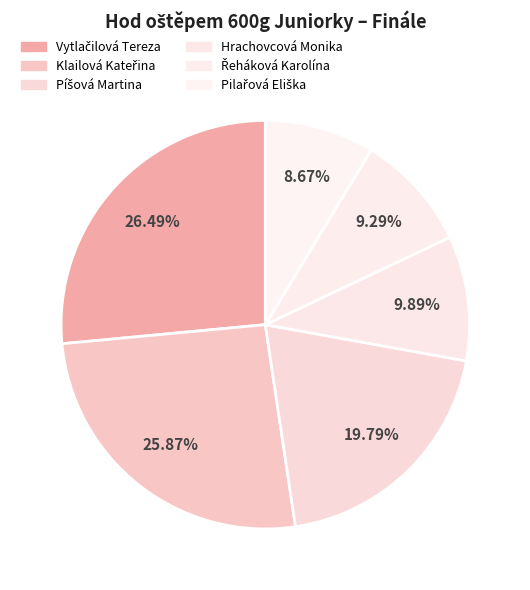

To the nearest percent, what percentage of the pie is Pilařová Eliška?

9%